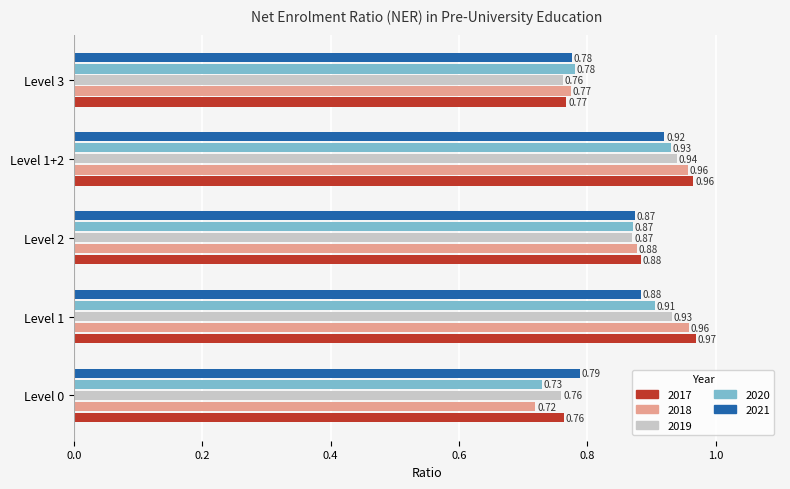

Which series changed the most between Level 2 and Level 3?

2017